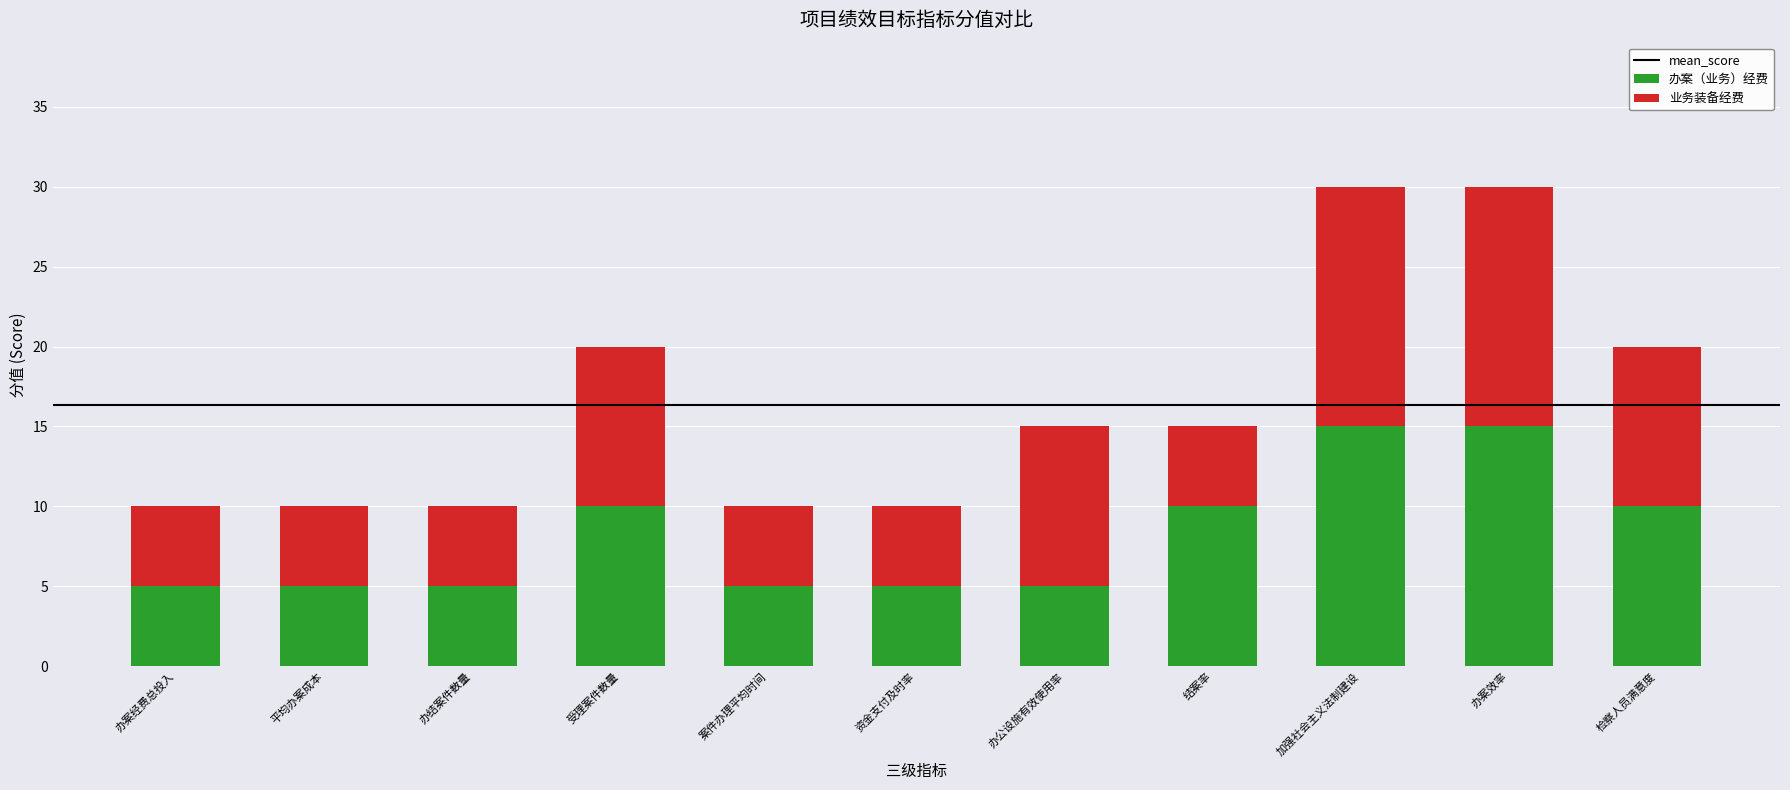

True or false: 办案（业务）经费 has a value of 5 at 办公设施有效使用率.

True